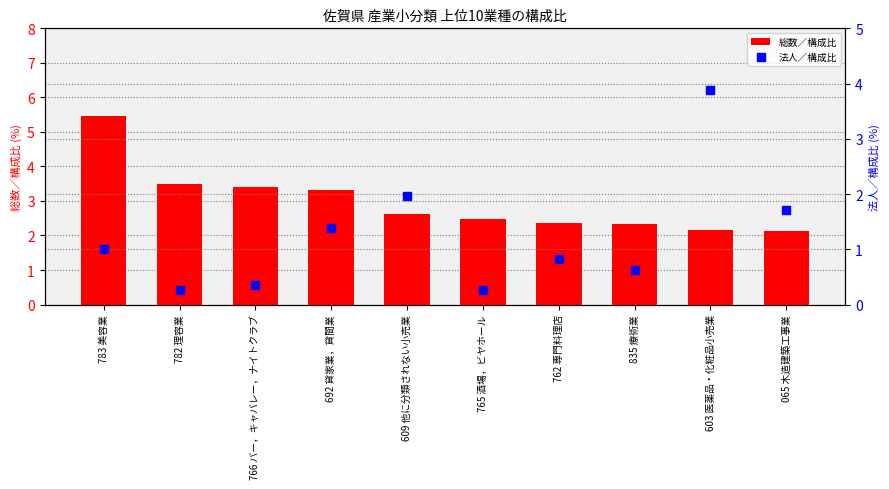

Which series has the largest Y range (max minus min)?

法人／構成比